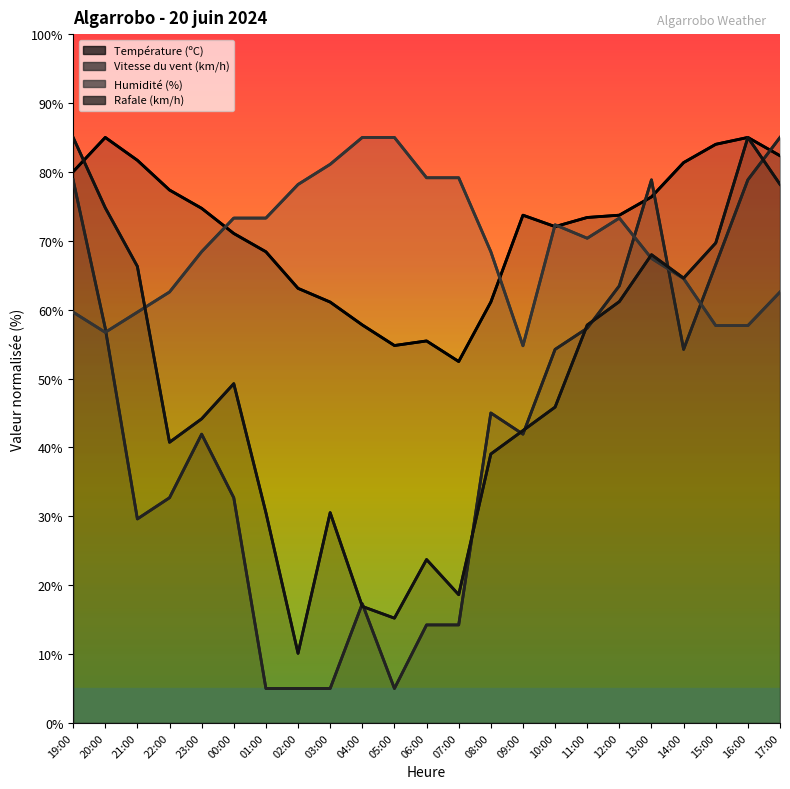

What is the label of the 17th point from the left?

11:00